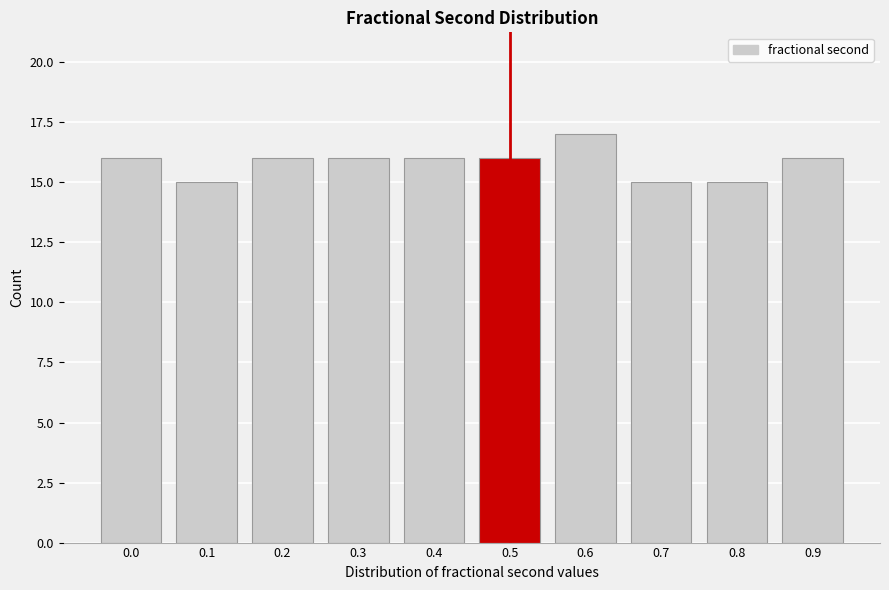

Reading left to right, extract all data points from this chart.

16	15	16	16	16	16	17	15	15	16